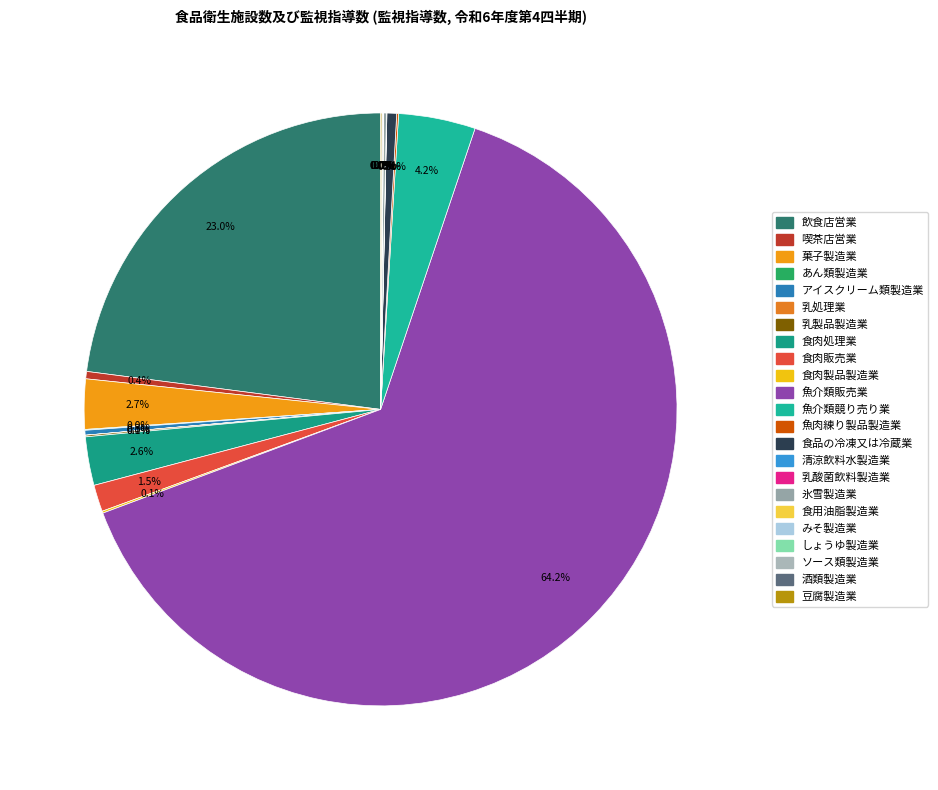

What is the majority slice?

魚介類販売業